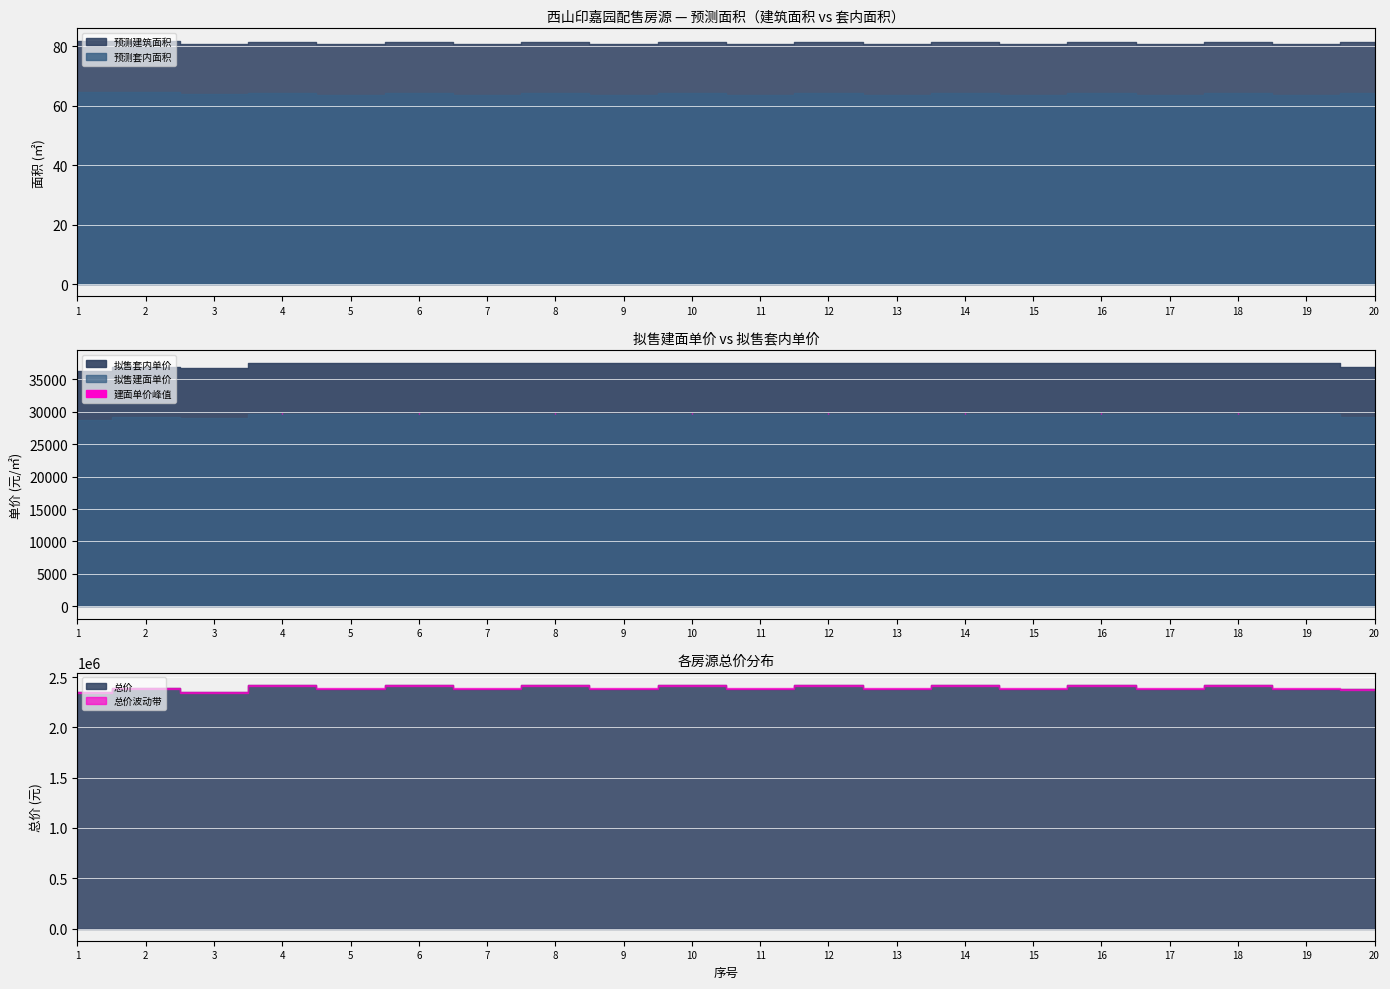

True or false: 总价 and 拟售建面单价 cross at least once.

False